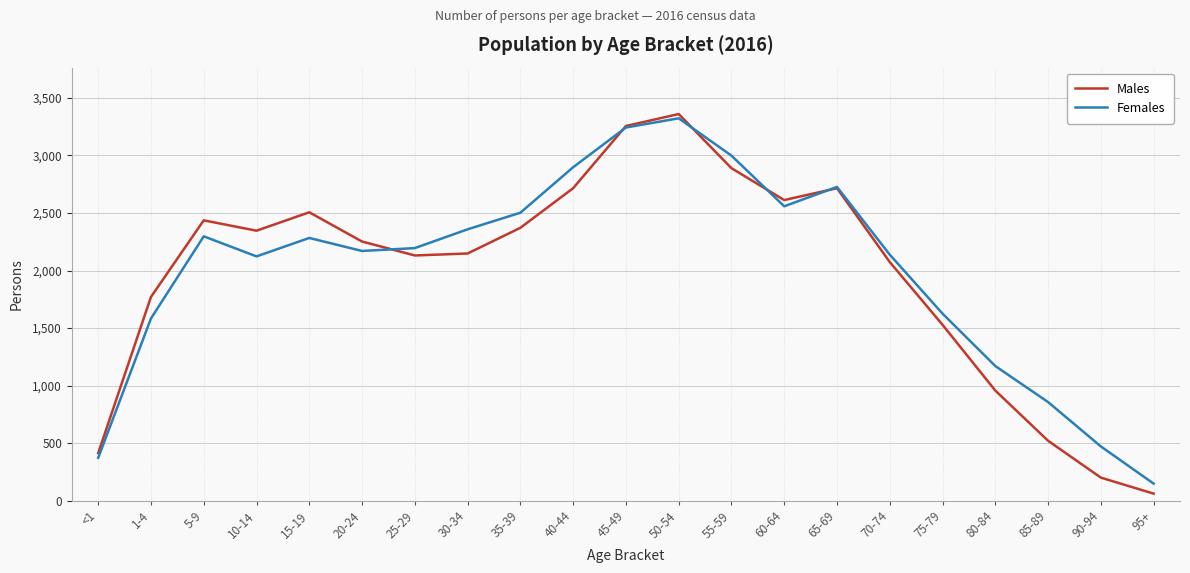

At which category is the sum across all series the highest?

50-54